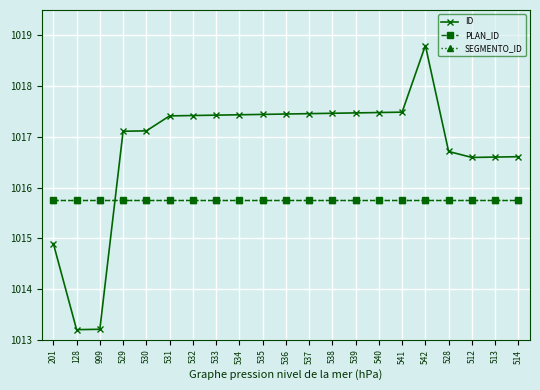

At which category does the chart reach its minimum across all series?

128